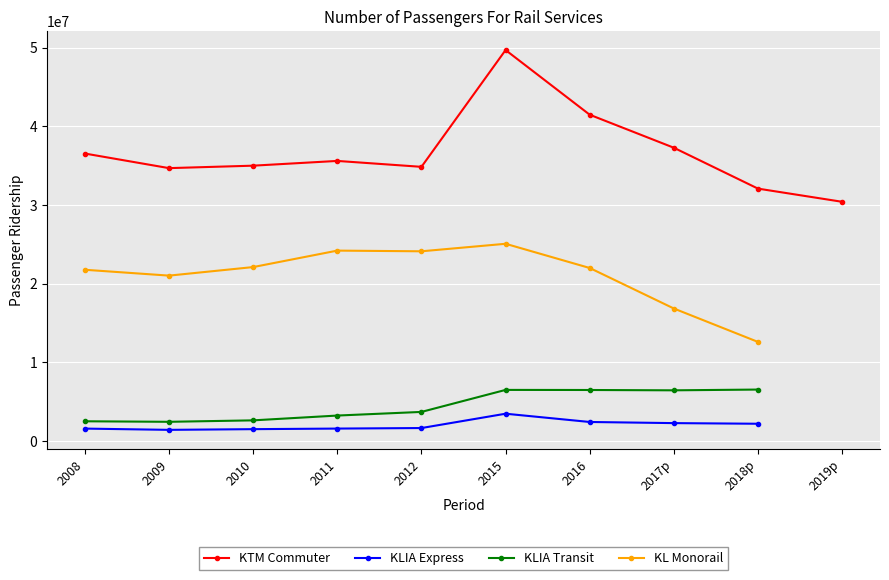

At which category is the sum across all series the highest?

2015